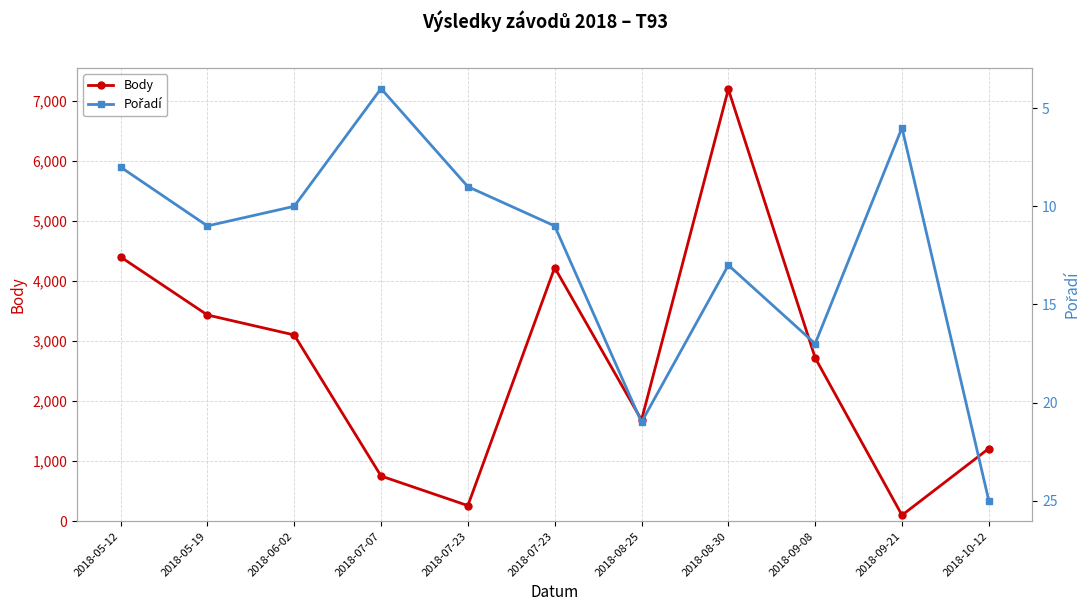

How many values in the Pořadí series exceed 11?

4